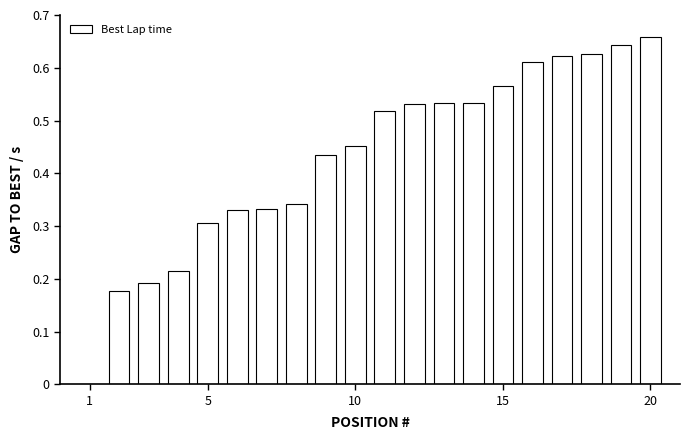

What is the sum of all values?

8.6